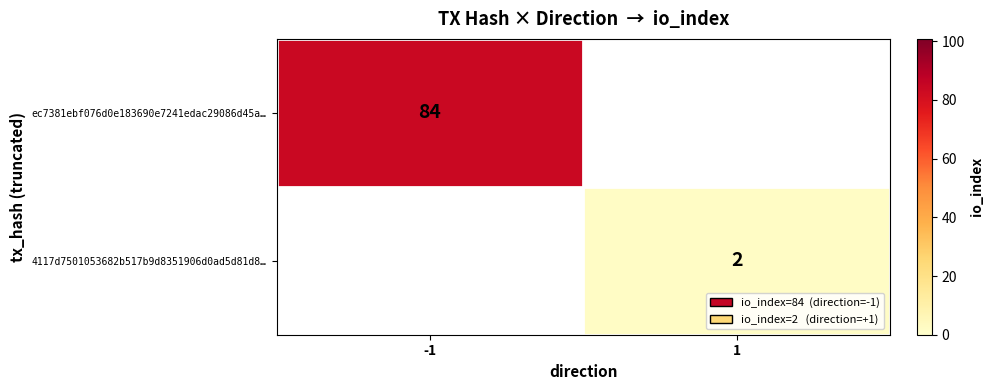

At how many categories does at least one series exceed 43?

1